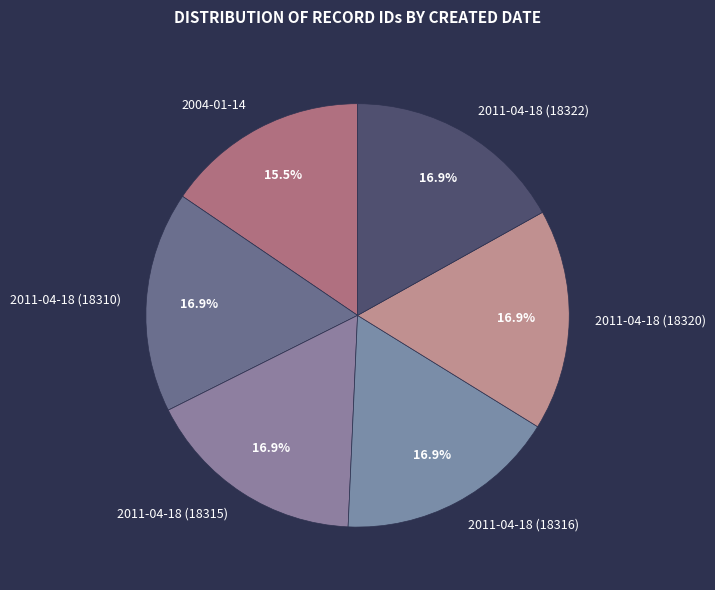

What percentage is the 2011-04-18 (18315) slice, to the nearest percent?

17%